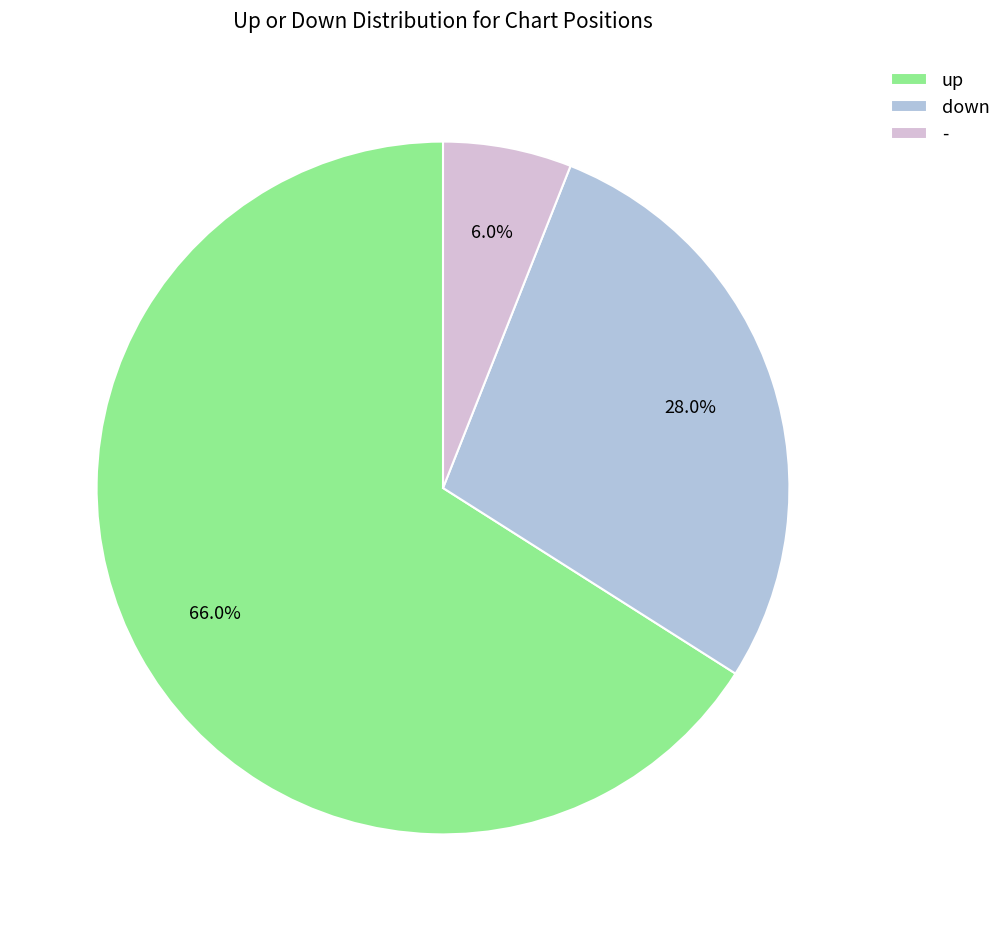

How many slices are in this pie chart?

3